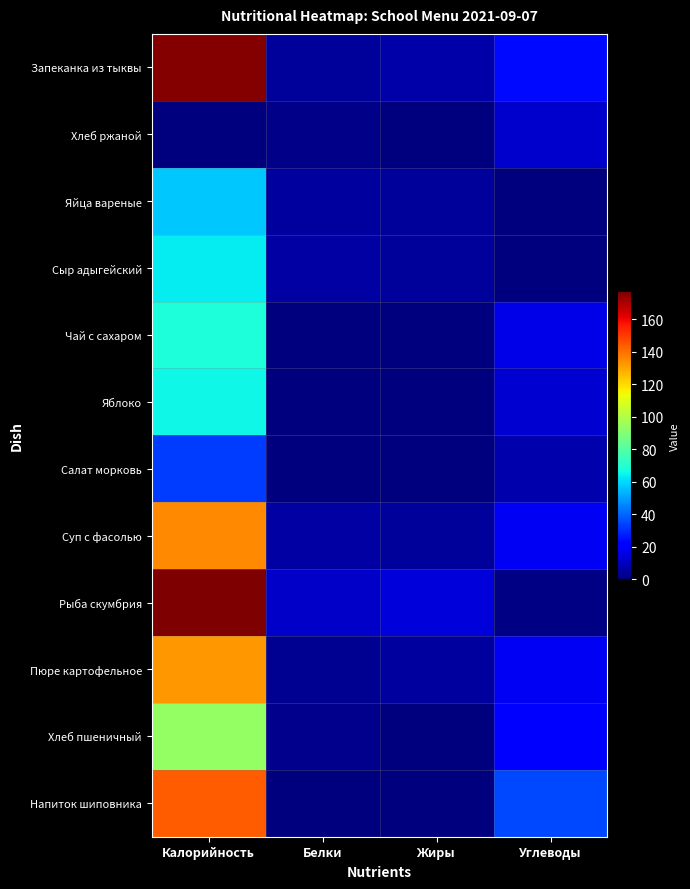

At how many categories does at least one series exceed 145?

1